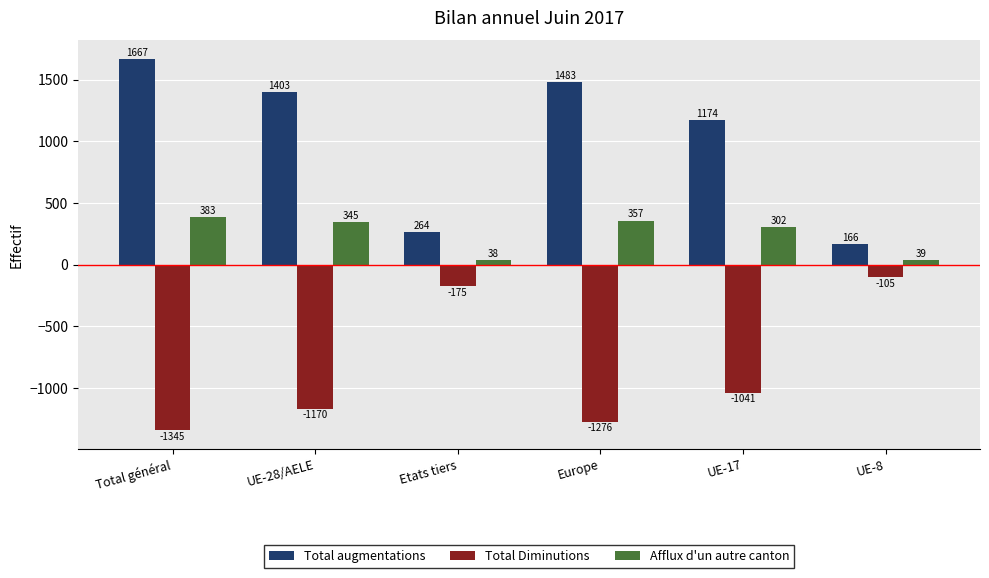

The value of Total Diminutions at Europe is -1276. True or false?

True